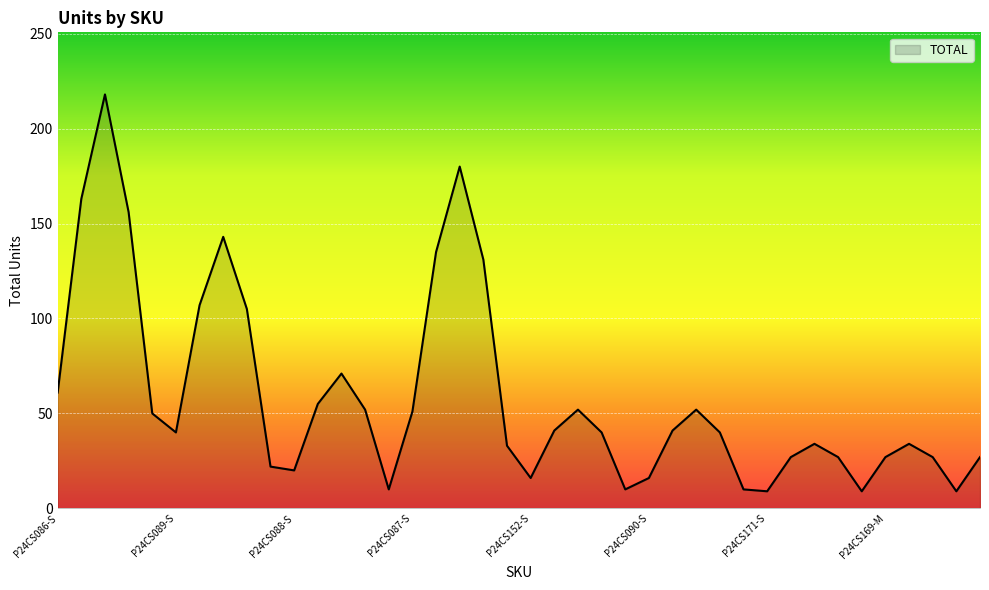

What is the average value?

59